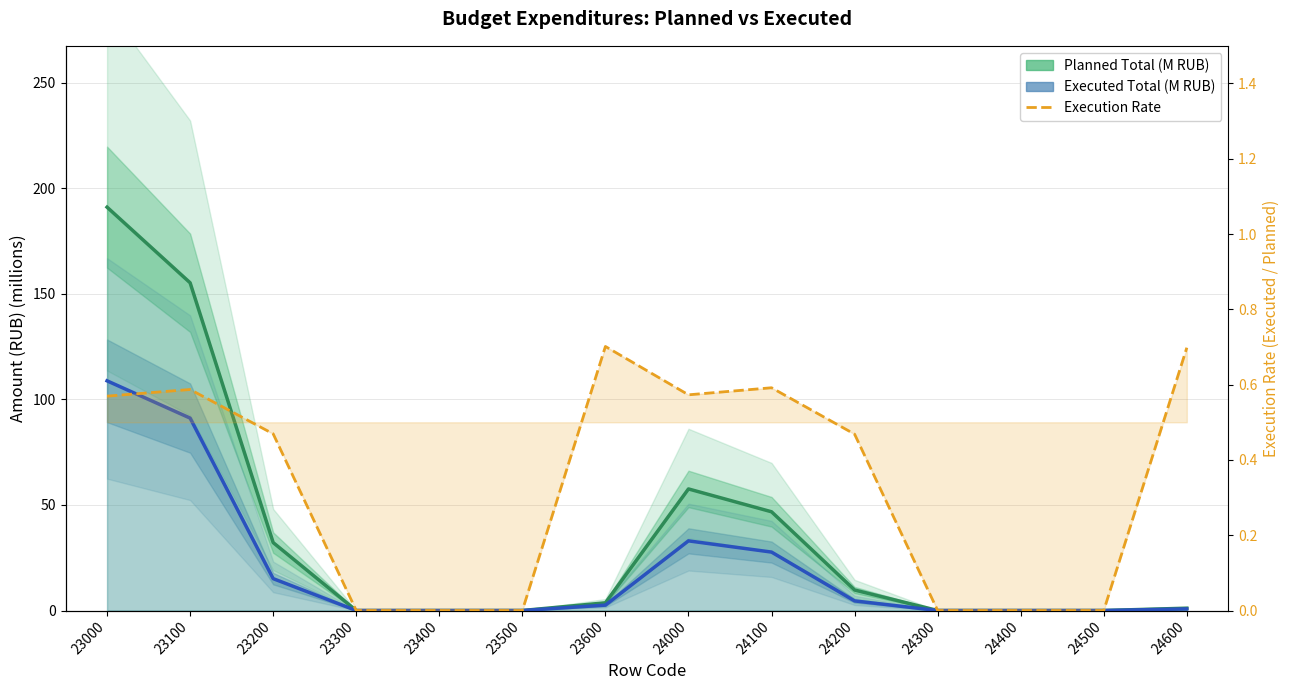

How many values in the Planned Total (M RUB) series exceed 3?

7